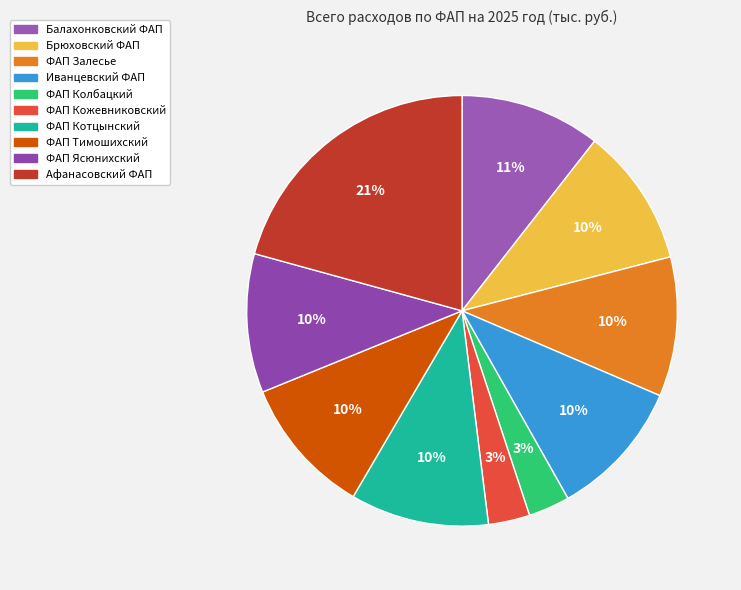

What is the smallest slice in the pie chart?

ФАП Колбацкий